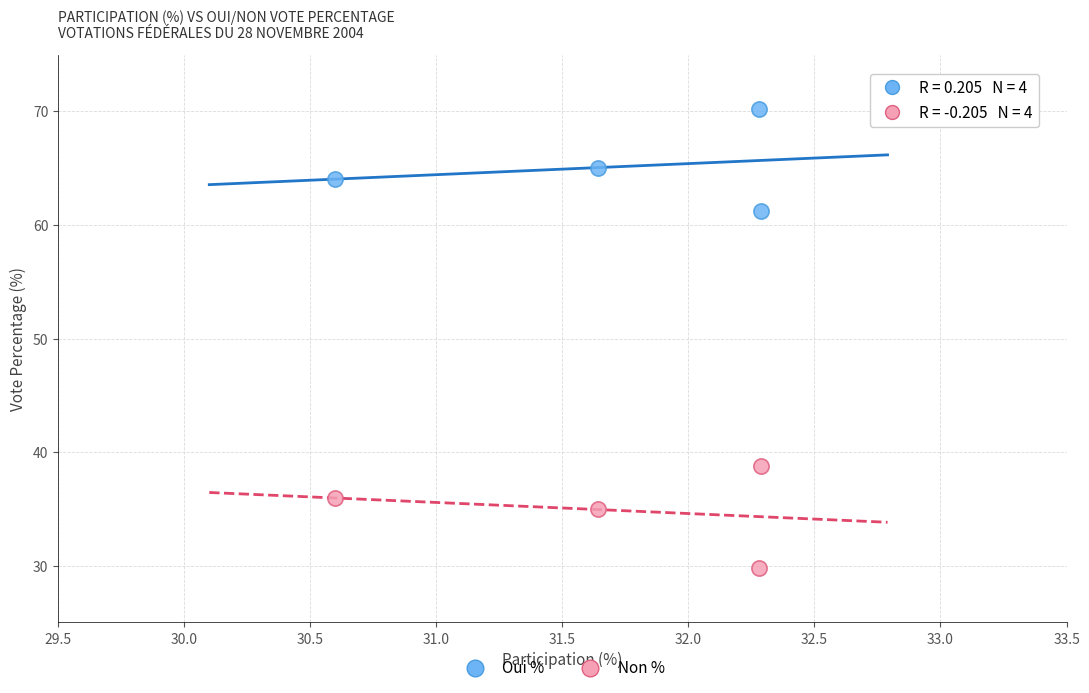

What is the X range (max minus min) for the scatter plot?

1.7